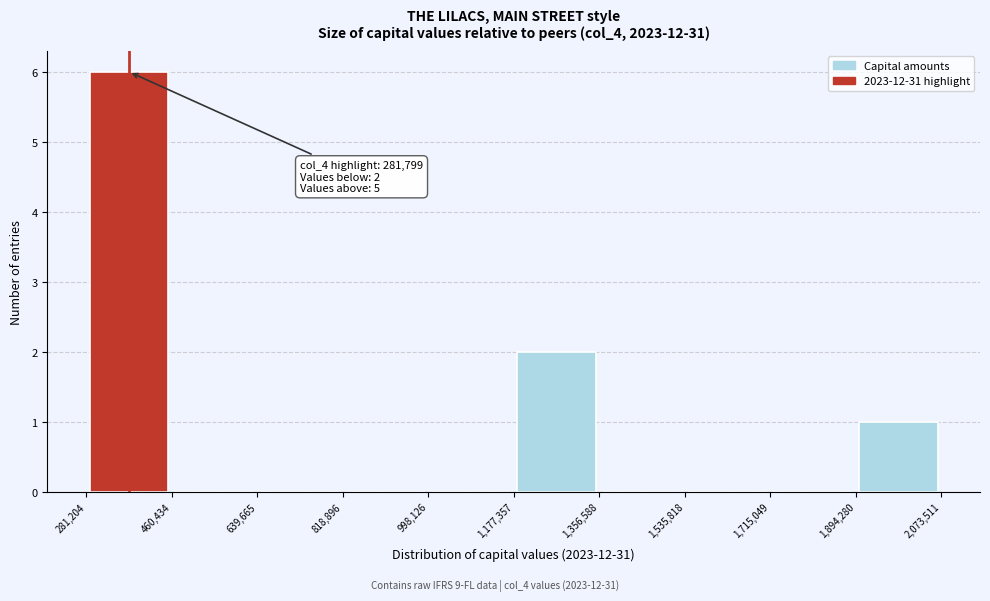

Over which range of the x-axis is the bar tallest?

281,204 to 460,434